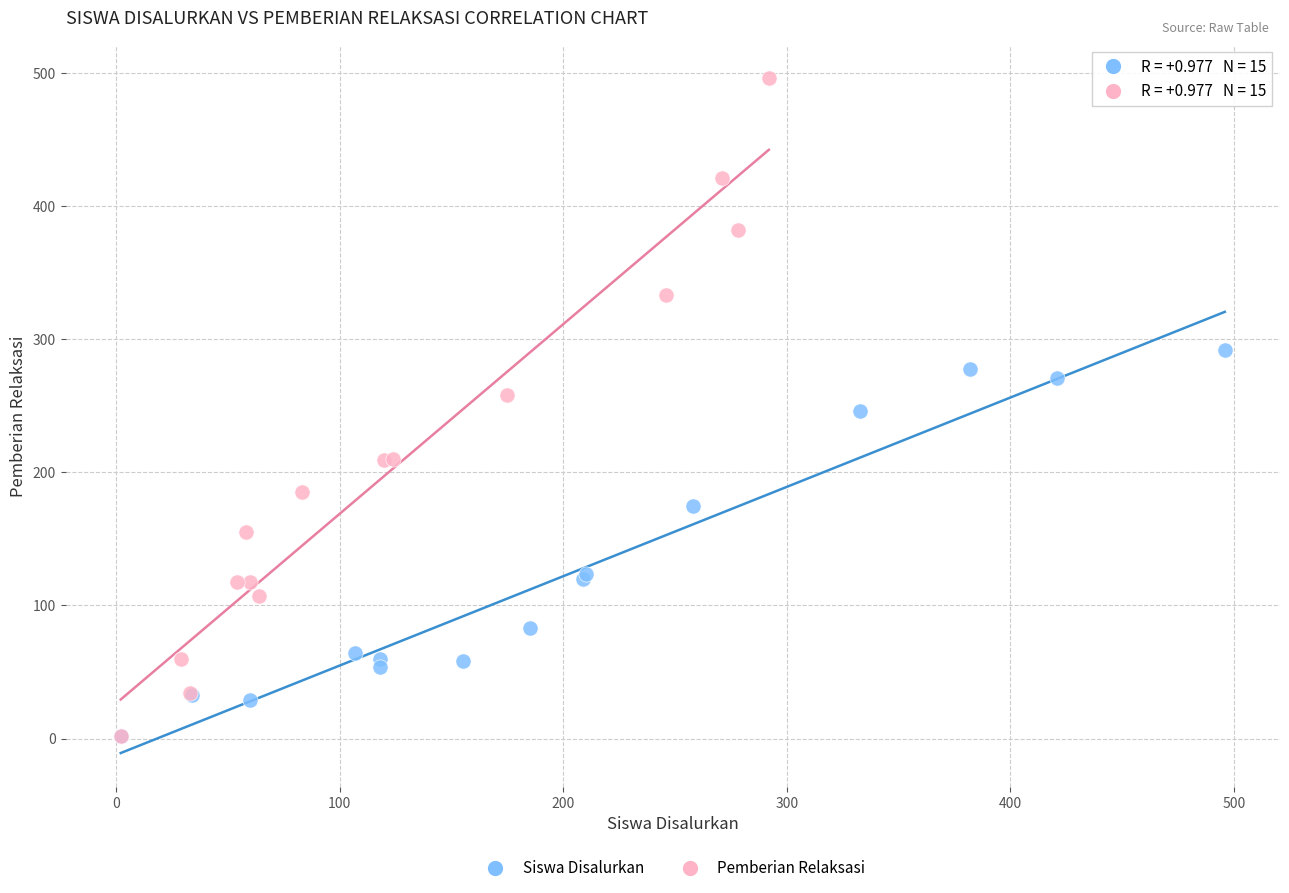

Which series has the largest Y range (max minus min)?

Pemberian Relaksasi